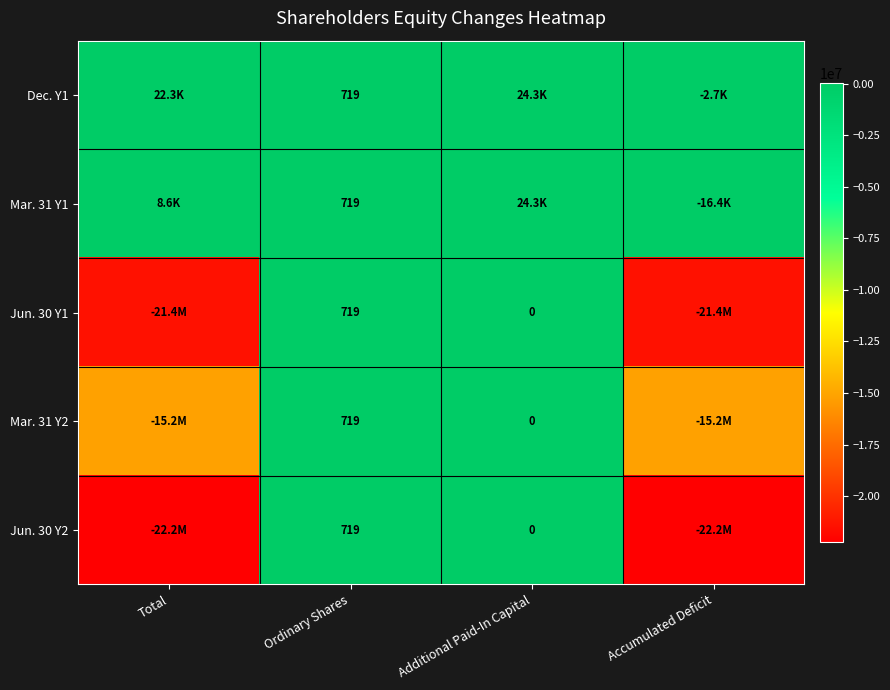

What is the difference between the highest and lowest values at Accumulated Deficit?

22212891